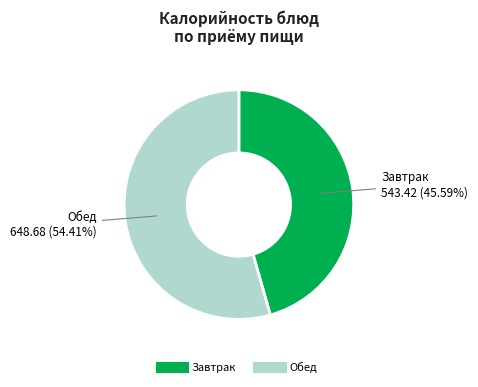

Is there any slice that represents more than half of the pie?

Yes